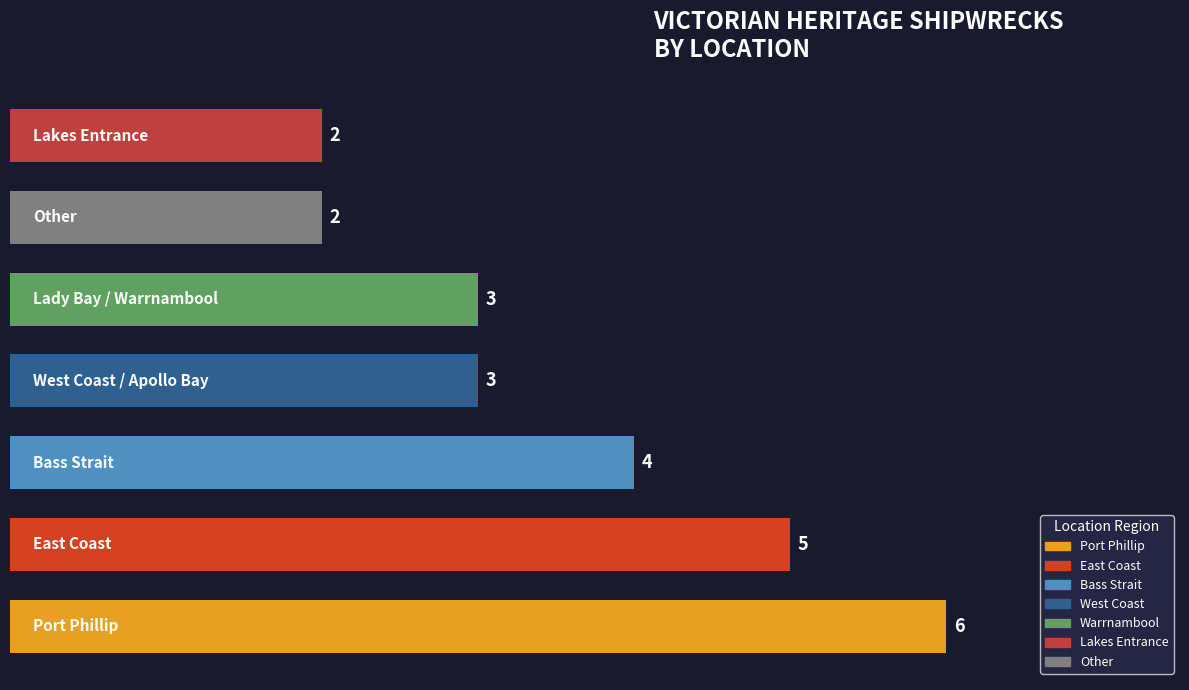

Reading bottom to top, extract all data points from this chart.

6	5	4	3	3	2	2